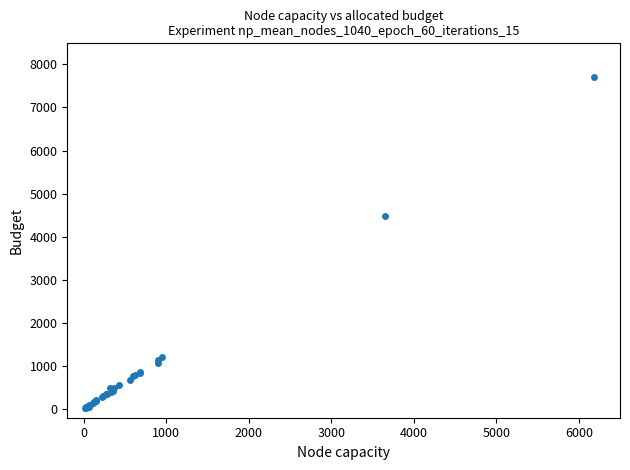

What Y value in the scatter plot is closest to 3867?

4490